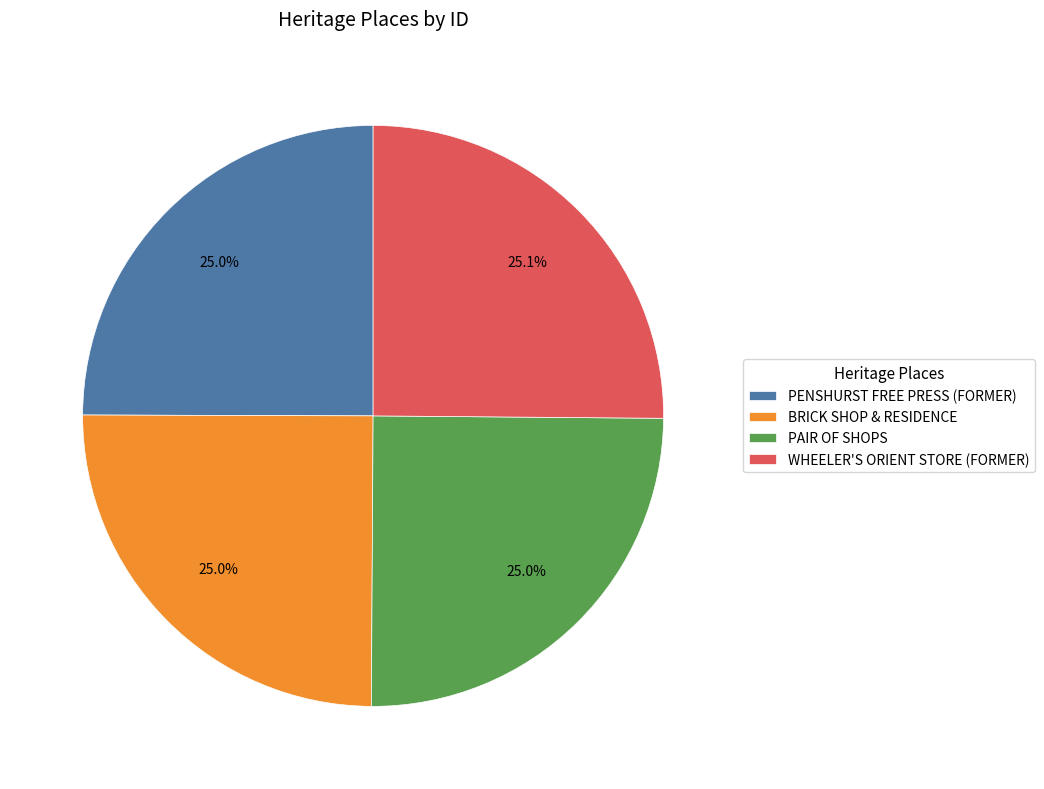

To the nearest percent, what portion does PAIR OF SHOPS represent?

25%